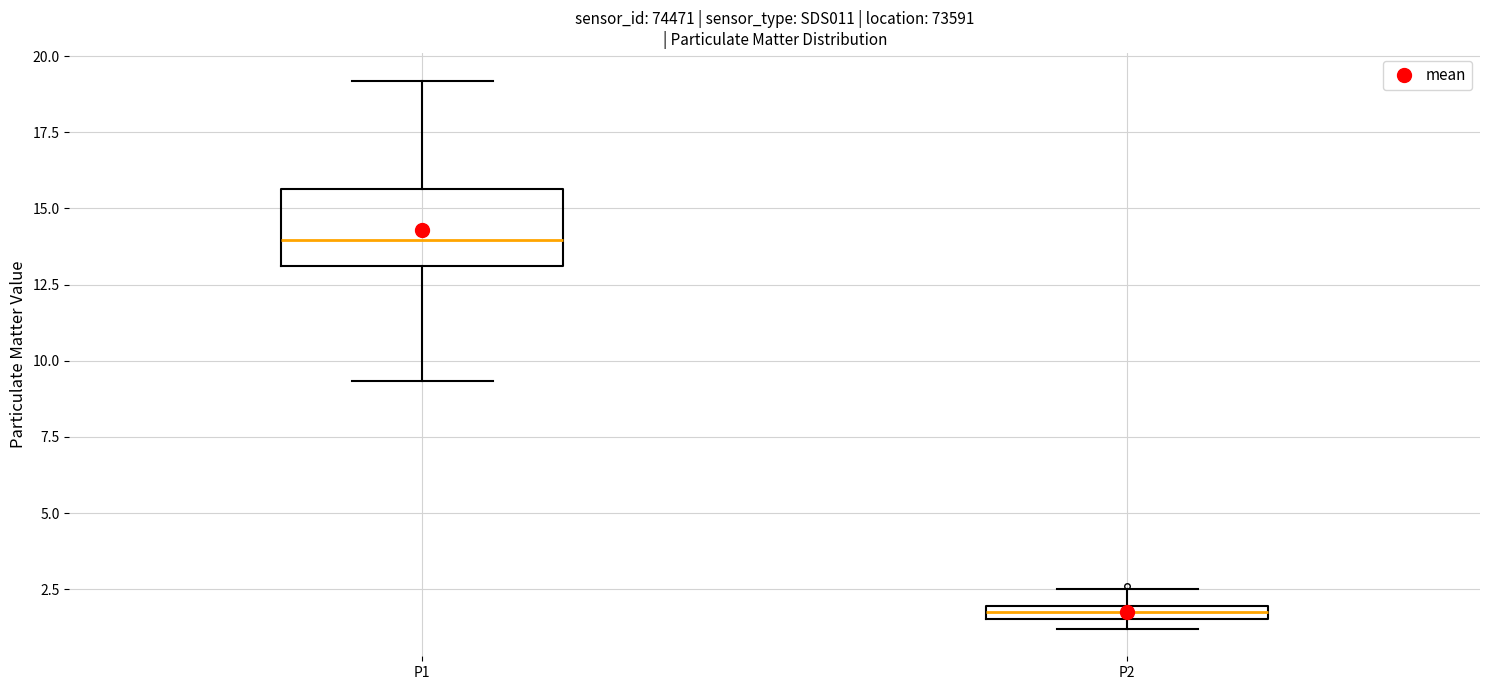

Comparing the boxes themselves (not the whiskers), which one is the tallest?

P1